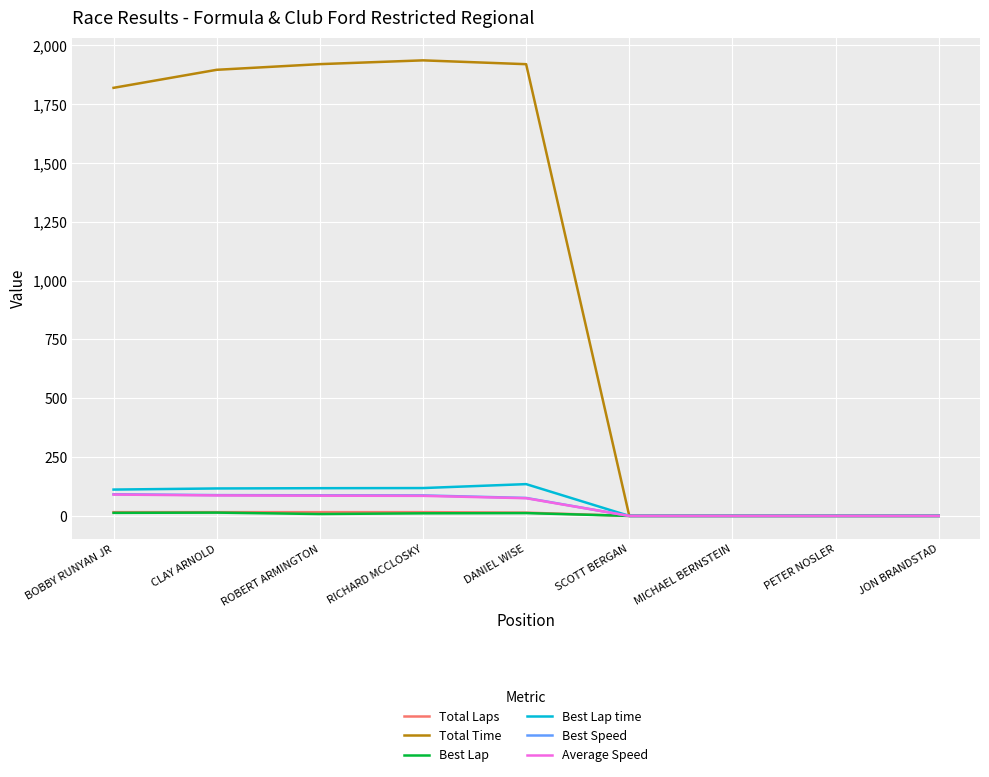

Which series changed the most between BOBBY RUNYAN JR and RICHARD MCCLOSKY?

Total Time